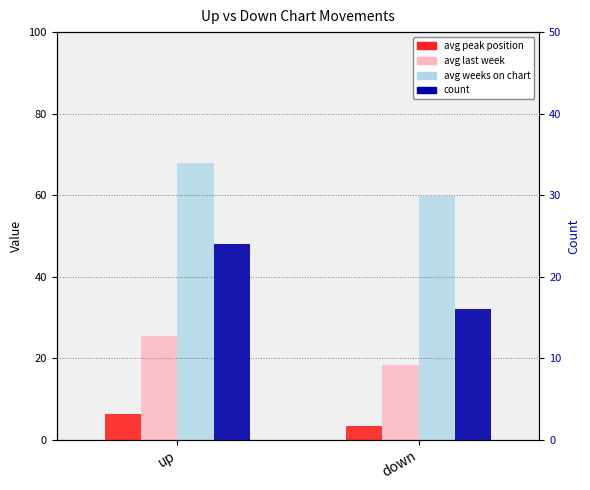

List the labels in order of avg last week value, largest first.

up, down